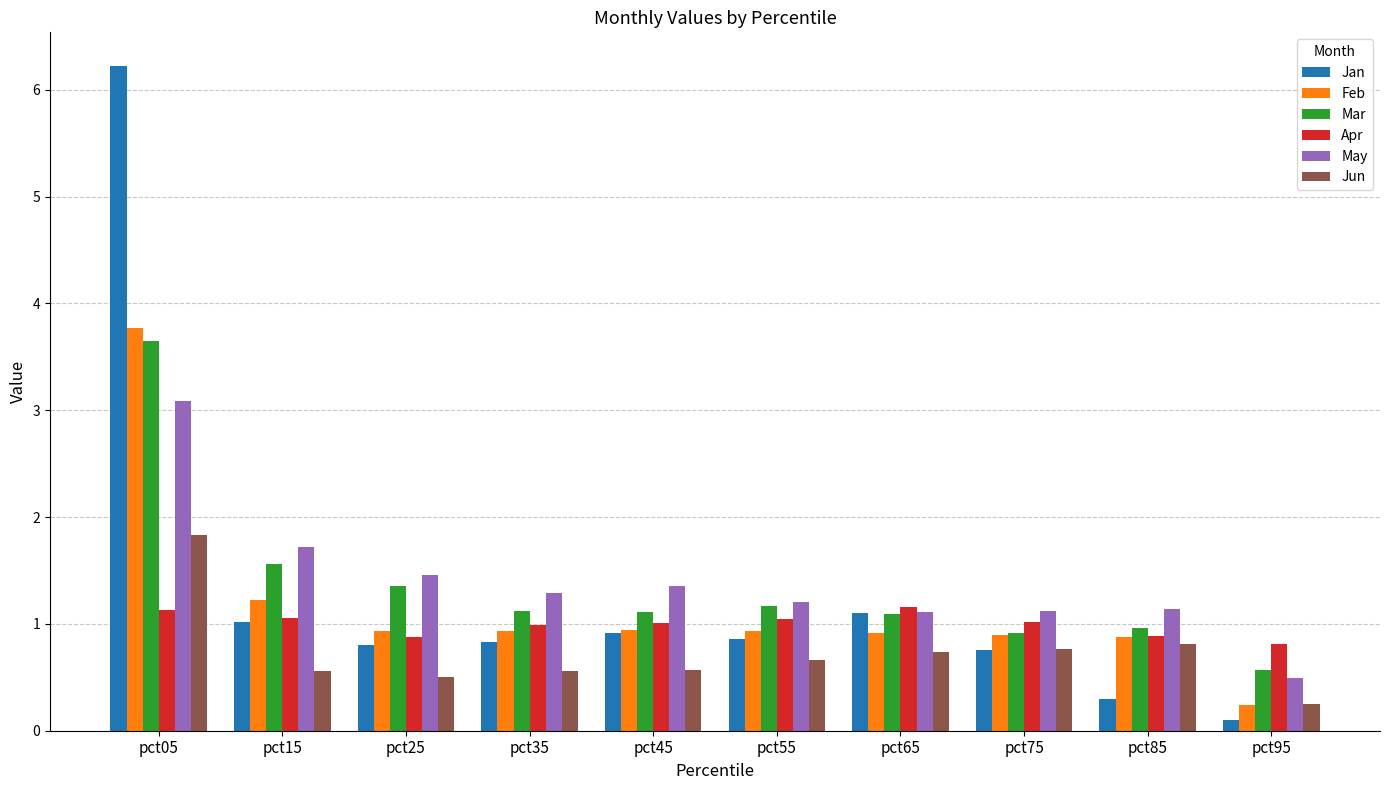

What is the sum of the Jun values at pct45 and pct55?

1.2